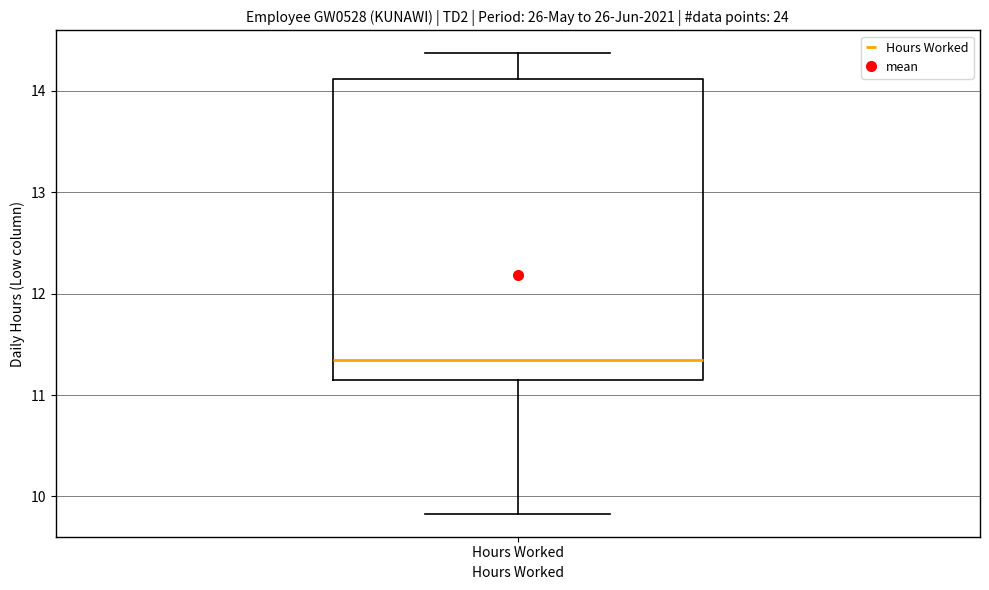

Transcribe this box plot: give where the median line is, the range the box spans, and where the two whiskers end, as read against the y-axis. The values are not printed on the chart, so give them approximately, as read against the axis.

median 11.4, box 11.1 to 14.1, whiskers 9.8 to 14.4